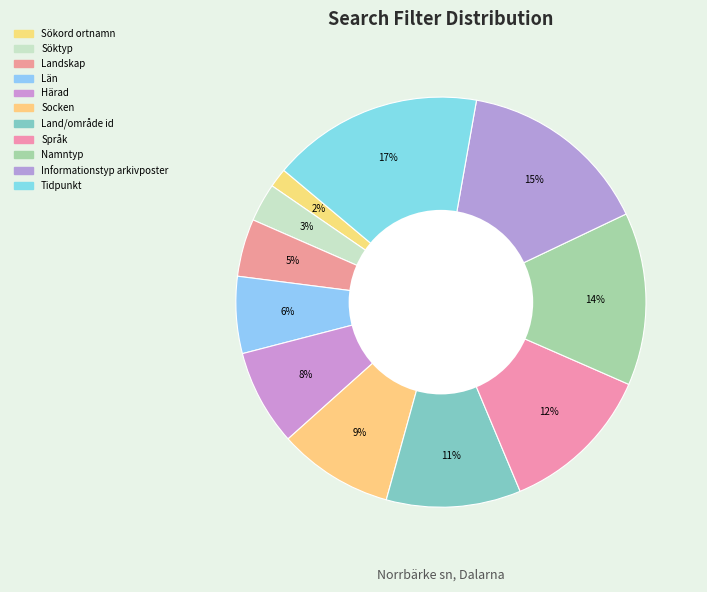

Is there a majority slice in this chart?

No